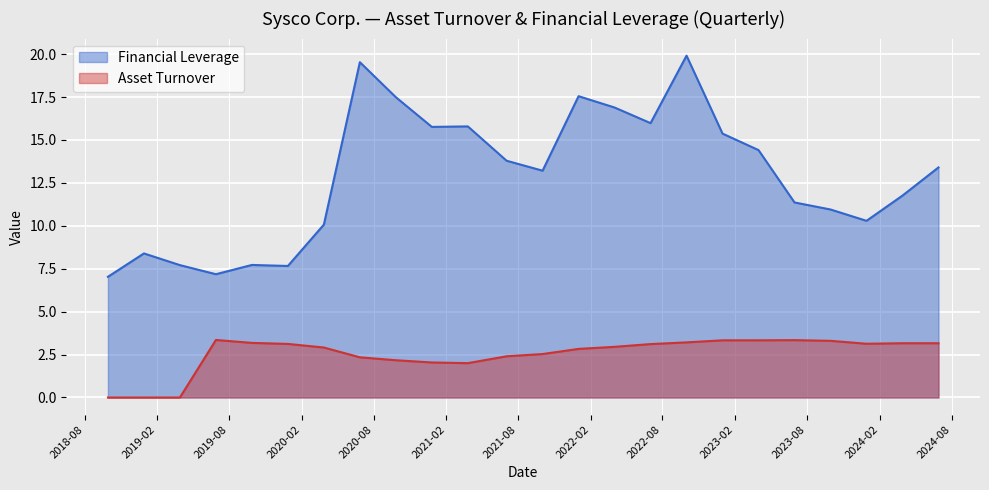

True or false: Financial Leverage has a value of 19.9 at 2022-10-01.

True